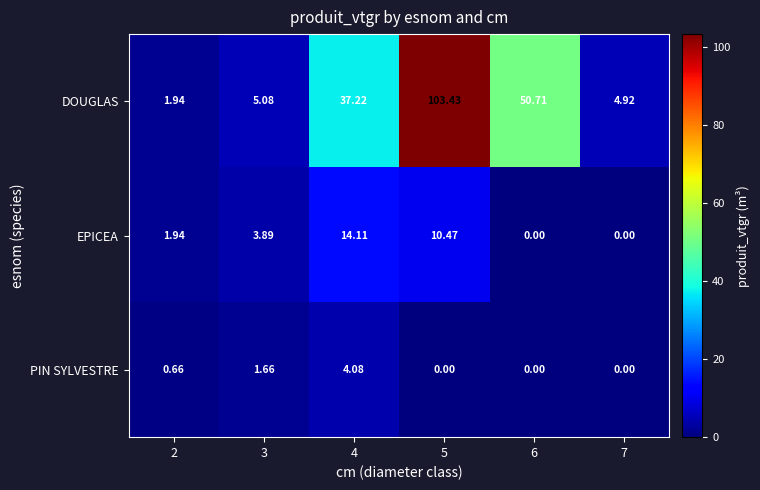

Is the value of EPICEA at 7 greater than the value of DOUGLAS at 7?

No